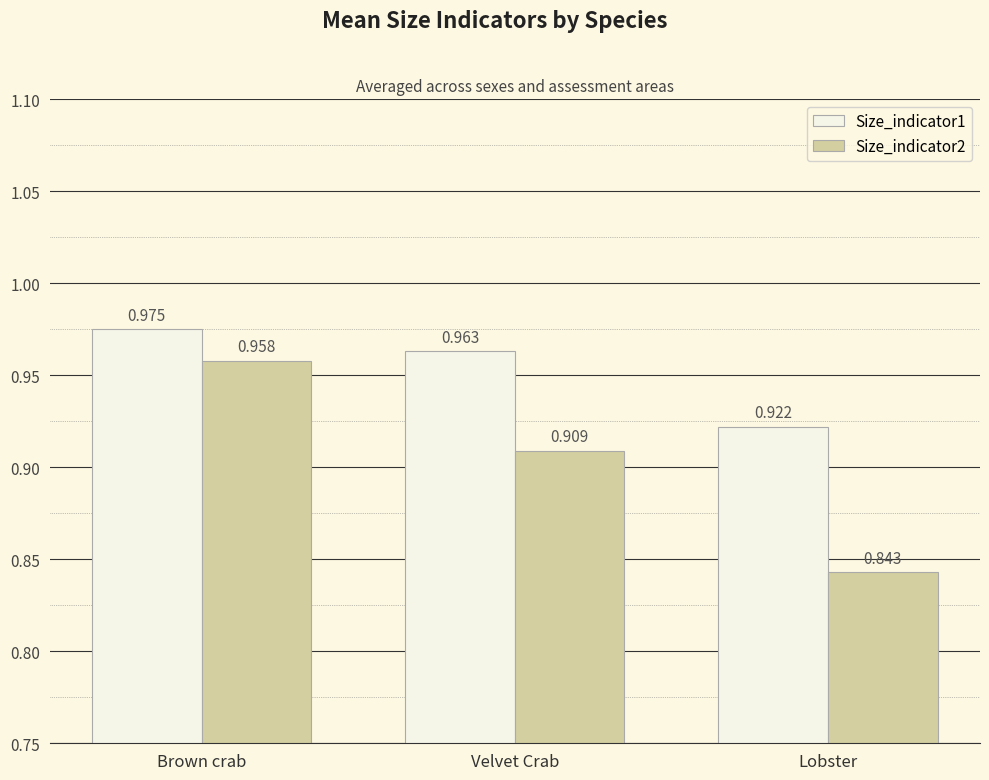

Where is Size_indicator1 nearest to the value 0?

Lobster